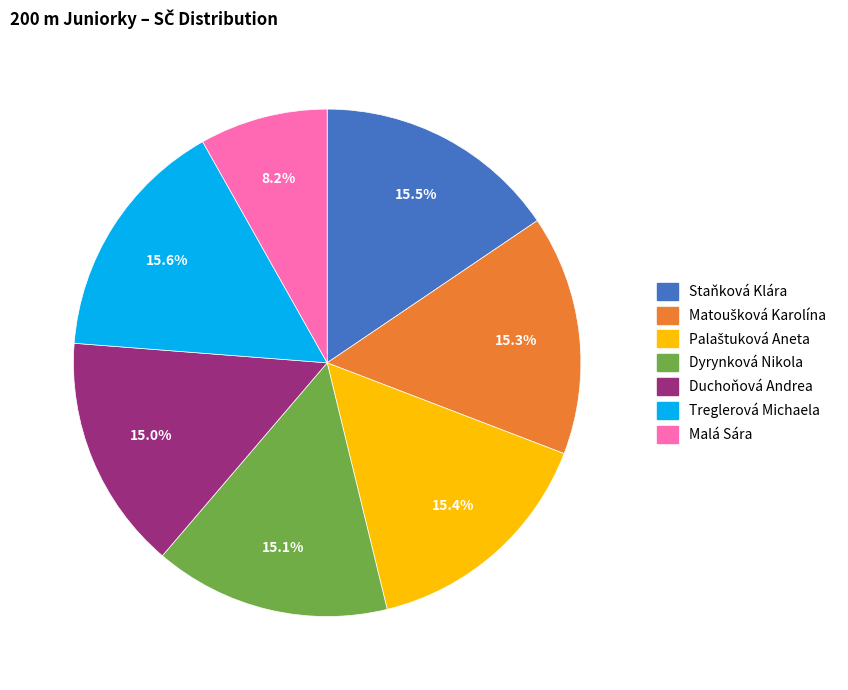

How many slices are in this pie chart?

7